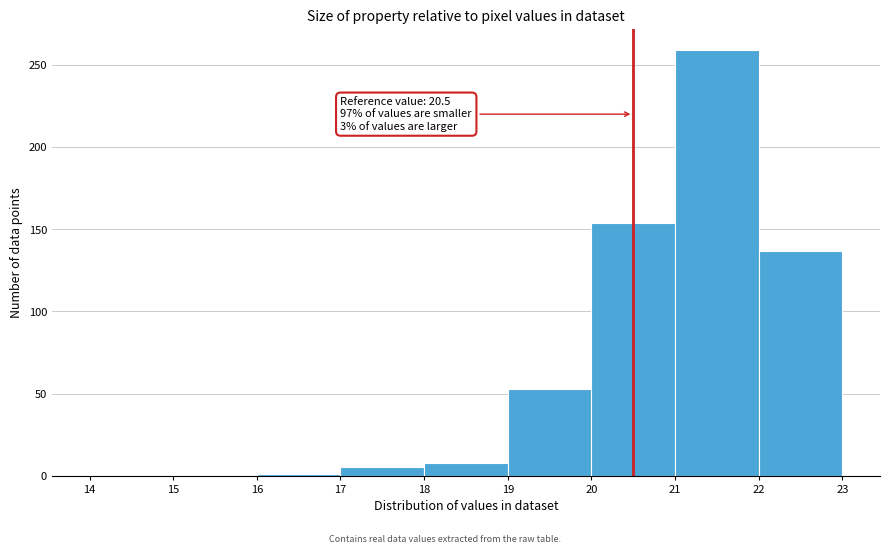

Which range on the x-axis has the tallest bar?

21 to 22